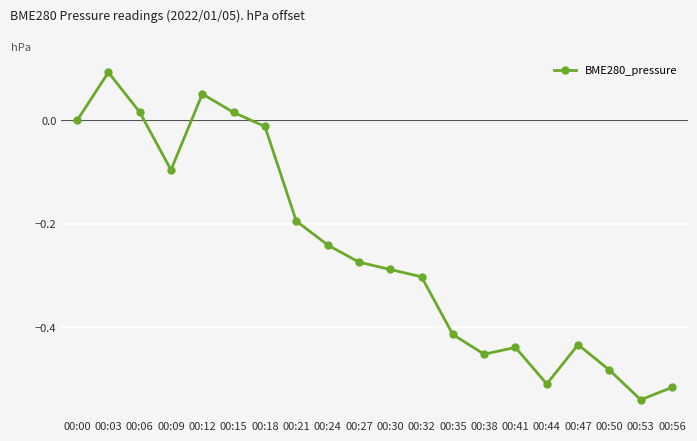

Where is the first local maximum?

00:03